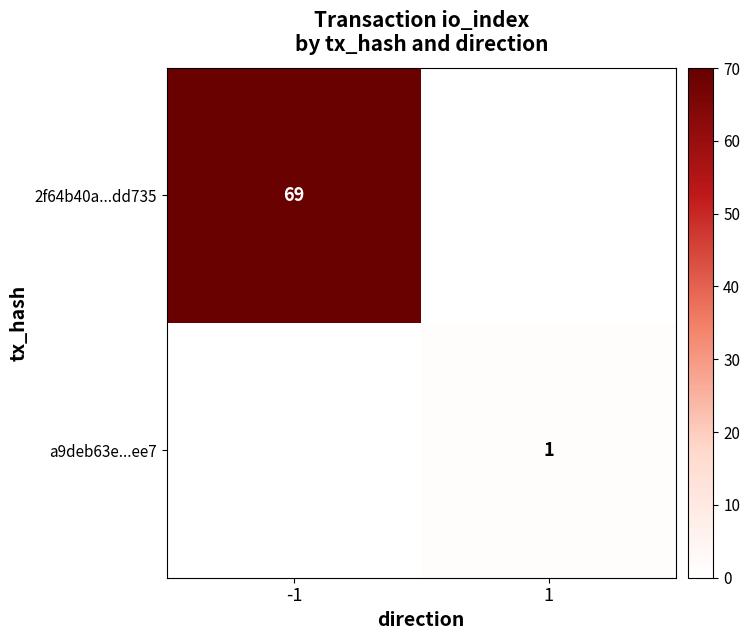

How many data points does each series have?

2